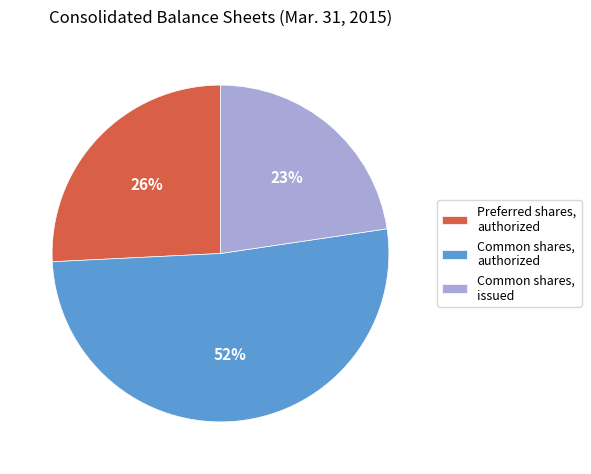

Is the sum of Common shares, authorized and Preferred shares, authorized greater than half?

Yes